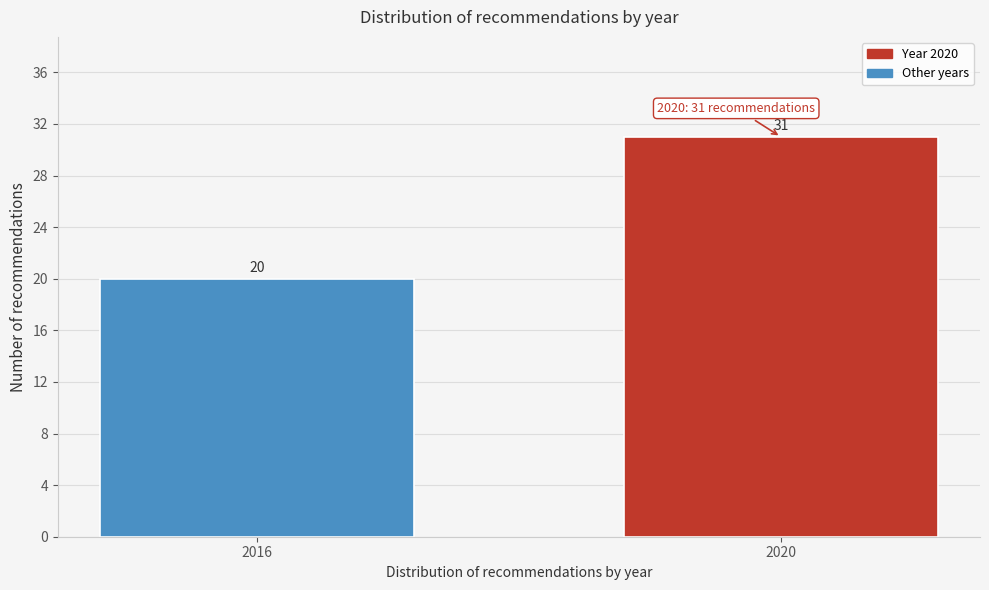

Reading right to left, extract all data points from this chart.

31	20